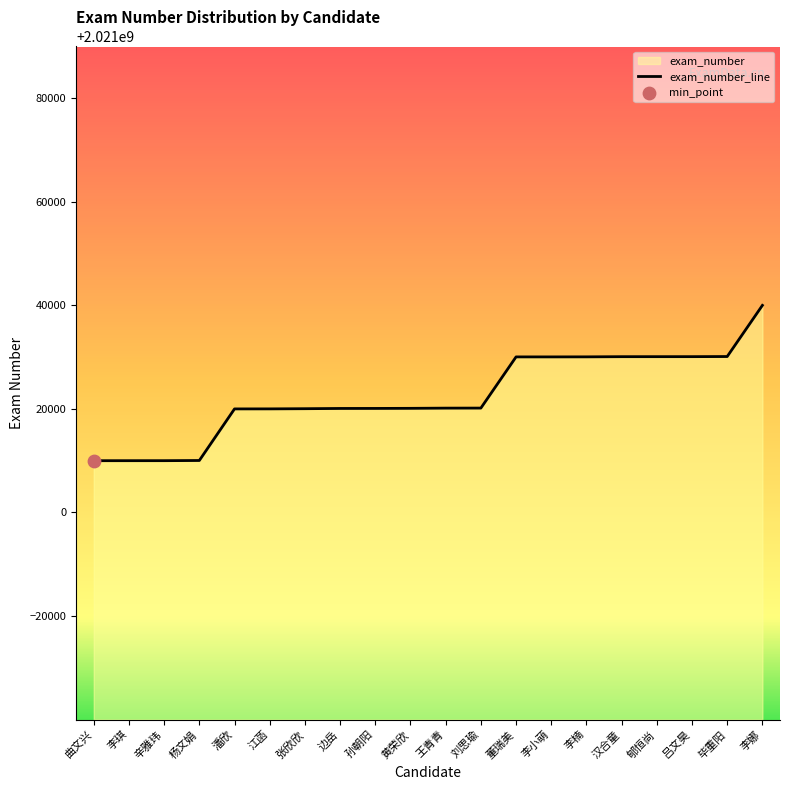

Between 辛雅玮 and 董瑞美, which is larger?

董瑞美